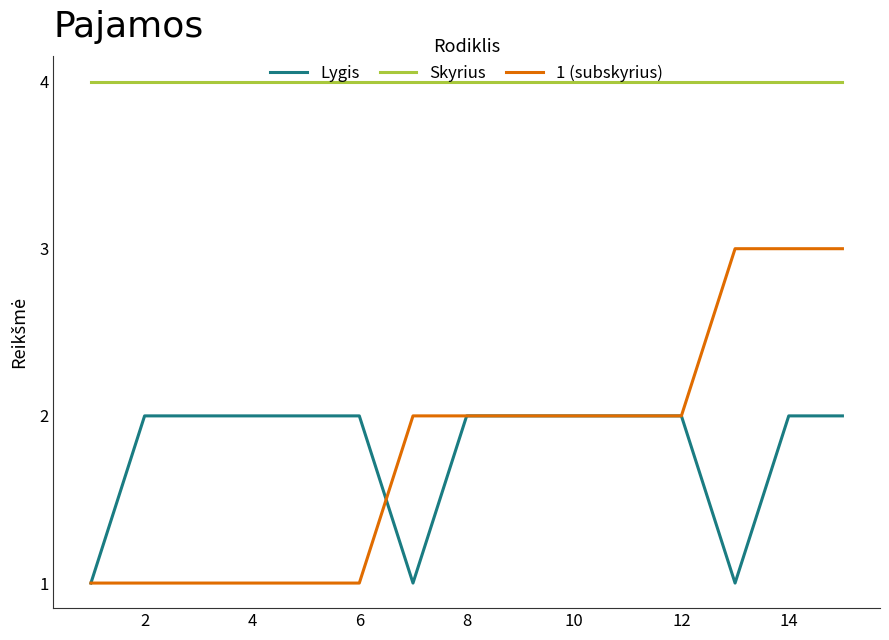

Which series has the largest total across all categories?

Skyrius